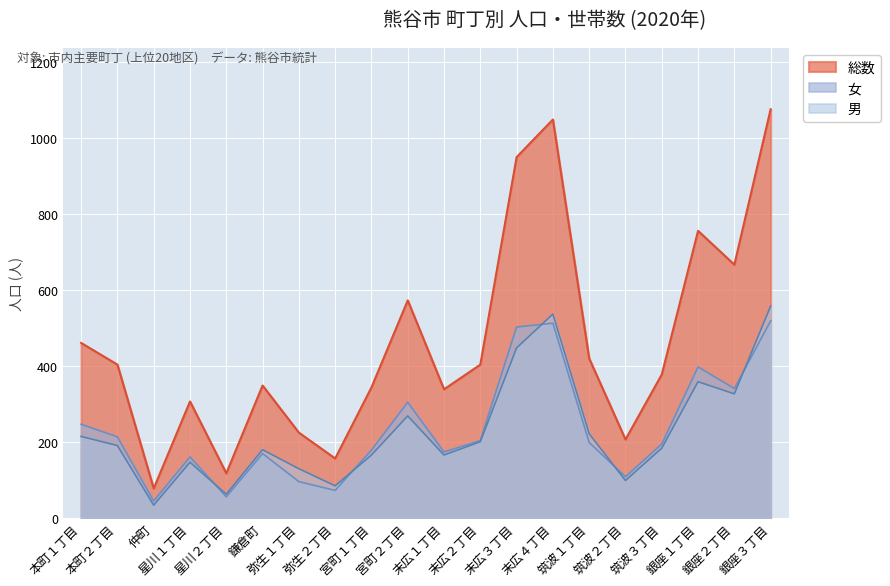

Which series has the largest range (max minus min)?

総数